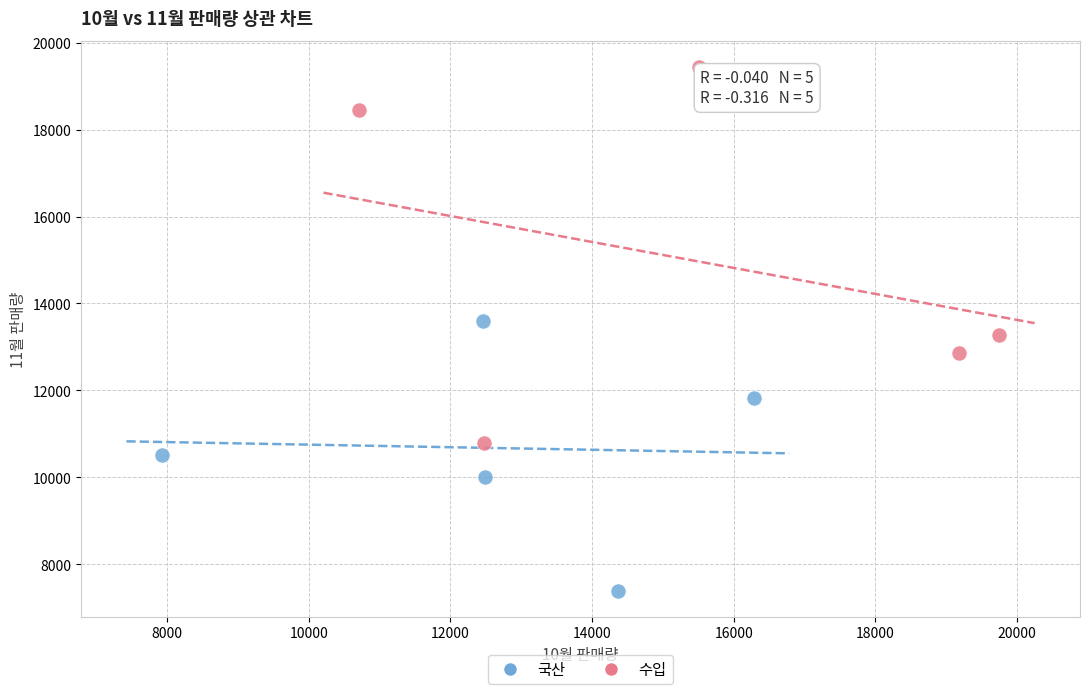

Which series reaches the minimum Y coordinate?

국산